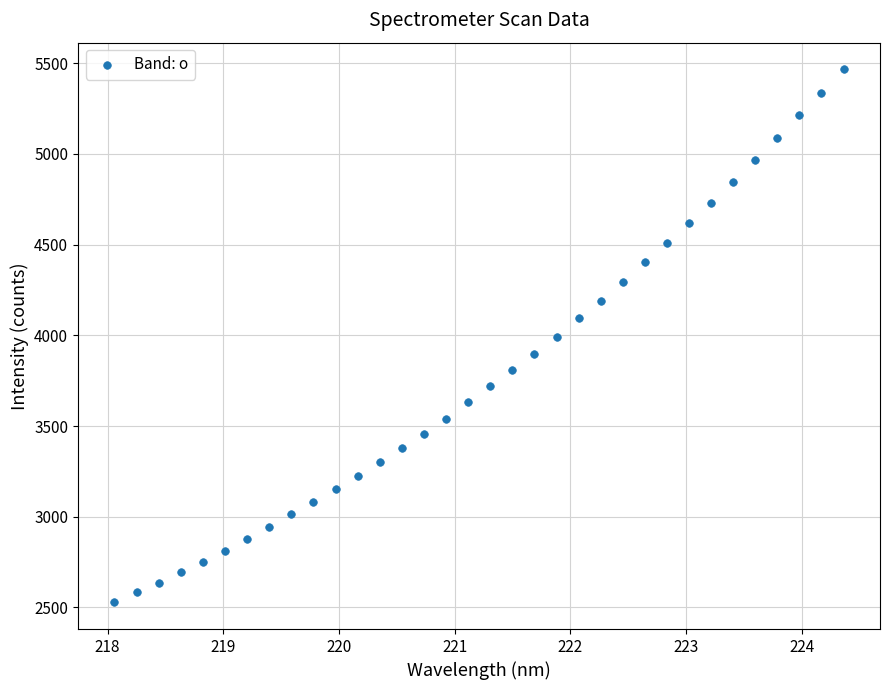

What is the range of Y values (max minus min)?

2938.4